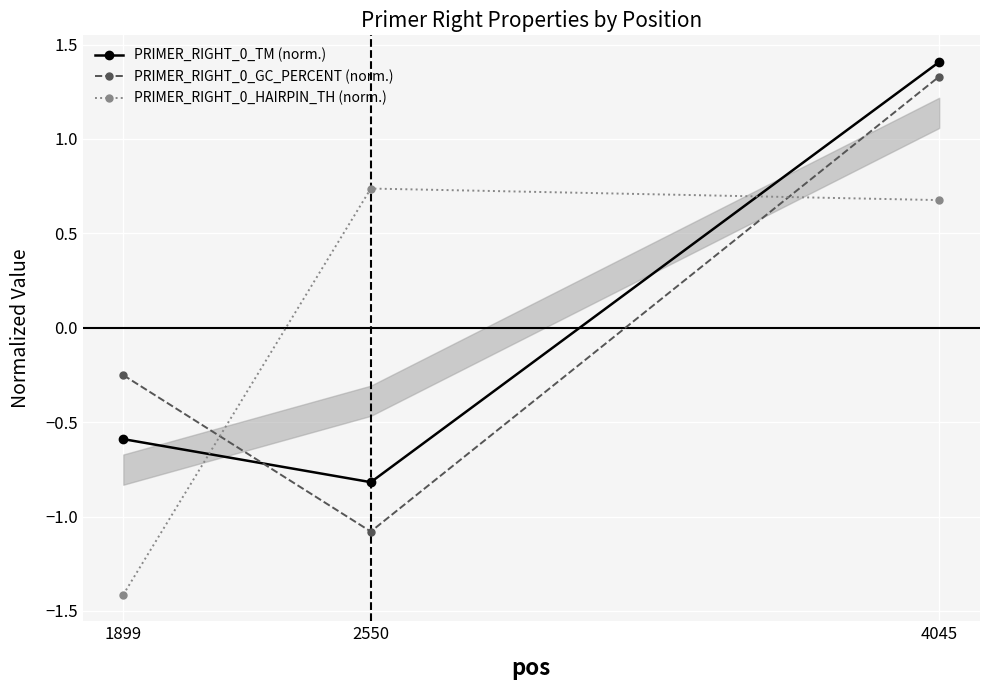

Rank the categories by PRIMER_RIGHT_0_GC_PERCENT (norm.) value from lowest to highest.

2550, 1899, 4045